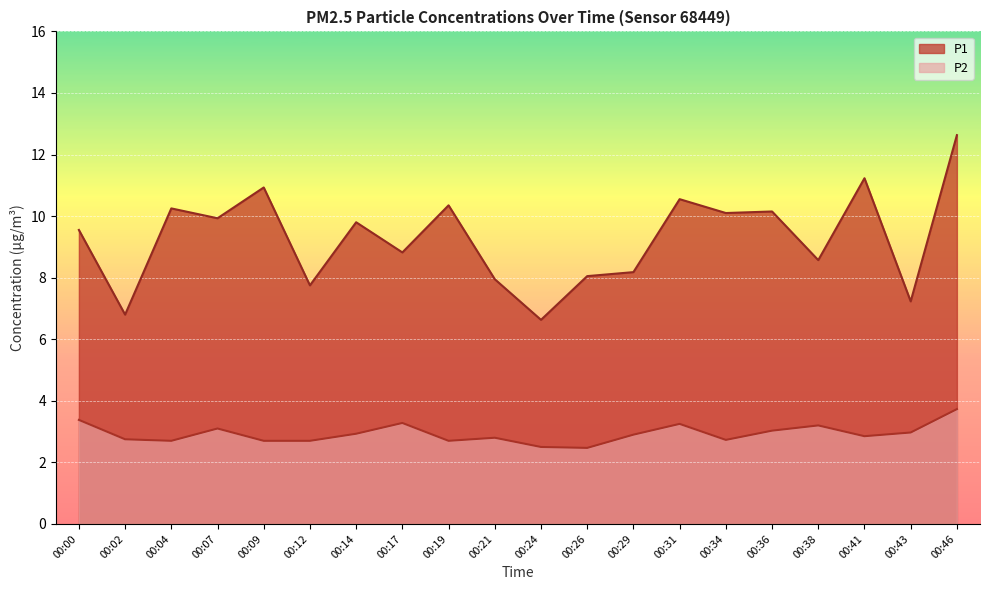

True or false: P2 has more than 1 interior local peaks.

True